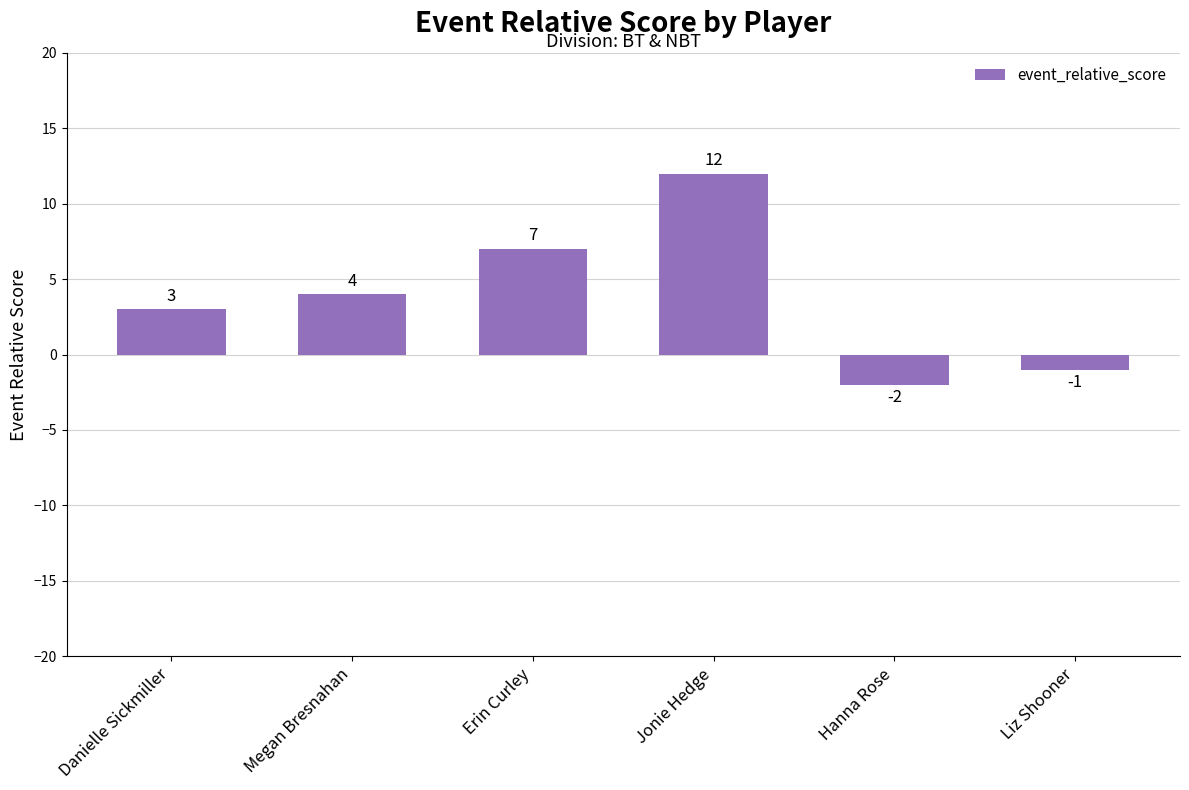

Which has a higher value, Jonie Hedge or Liz Shooner?

Jonie Hedge